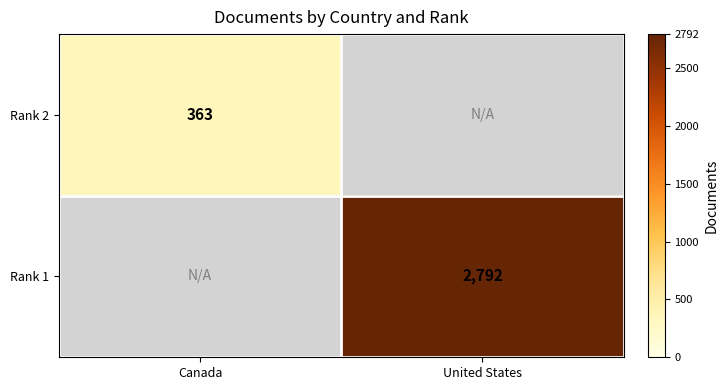

How many series are shown in this chart?

2